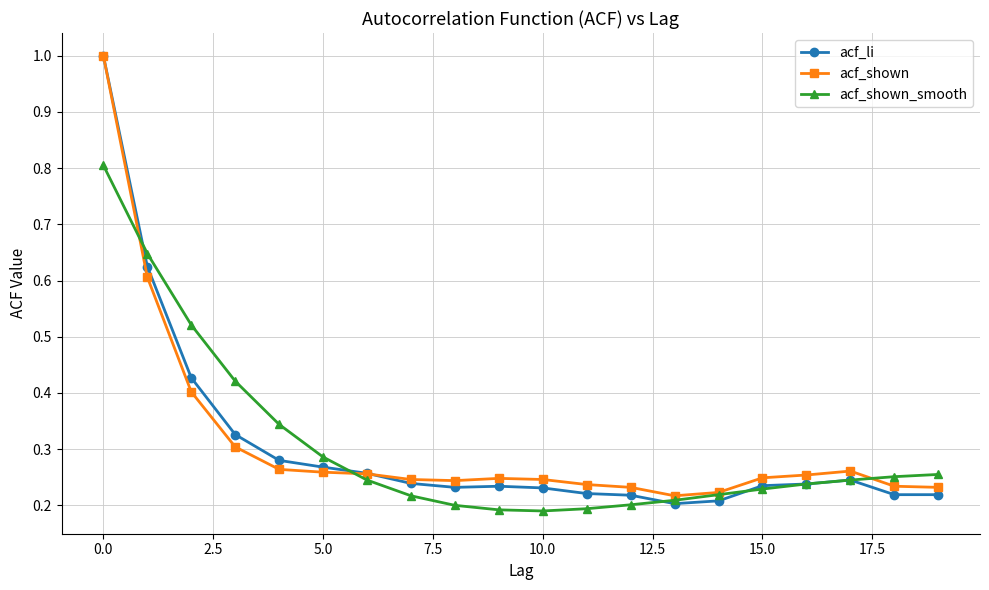

What is the highest value of the acf_shown_smooth series?

0.8